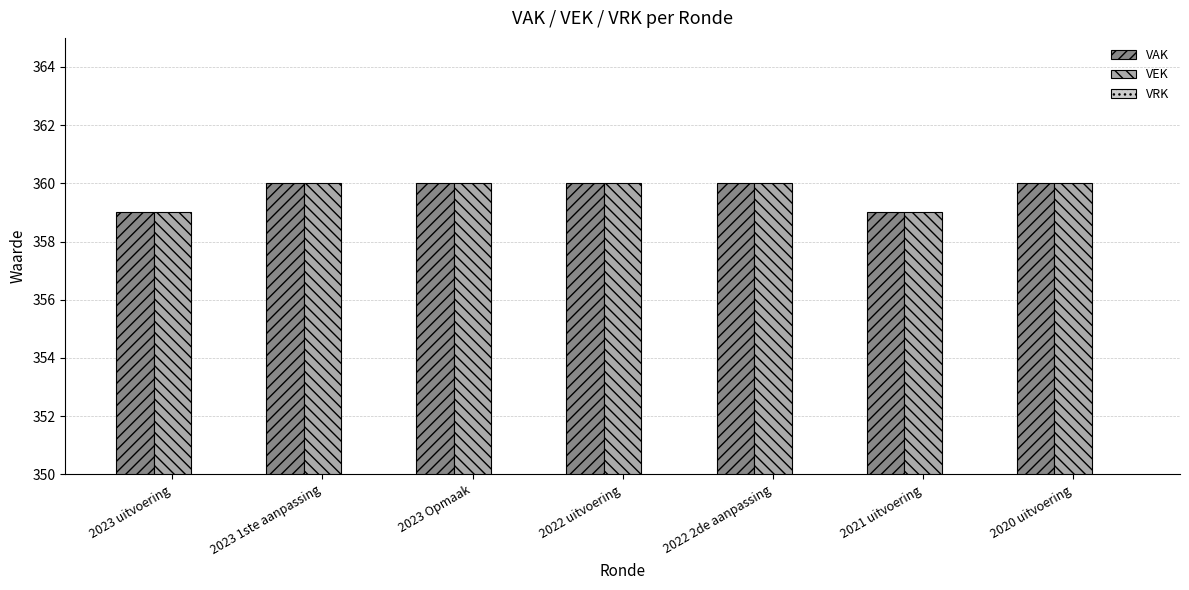

Is it true that VAK equals 360 at 2022 2de aanpassing?

True